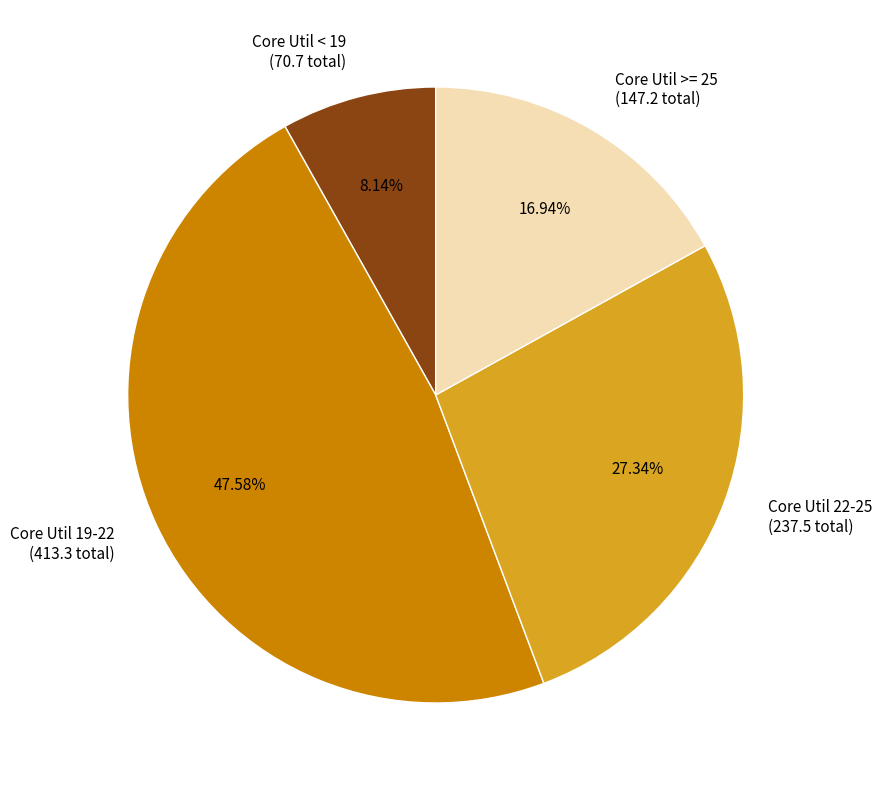

Count the number of slices in the pie.

4